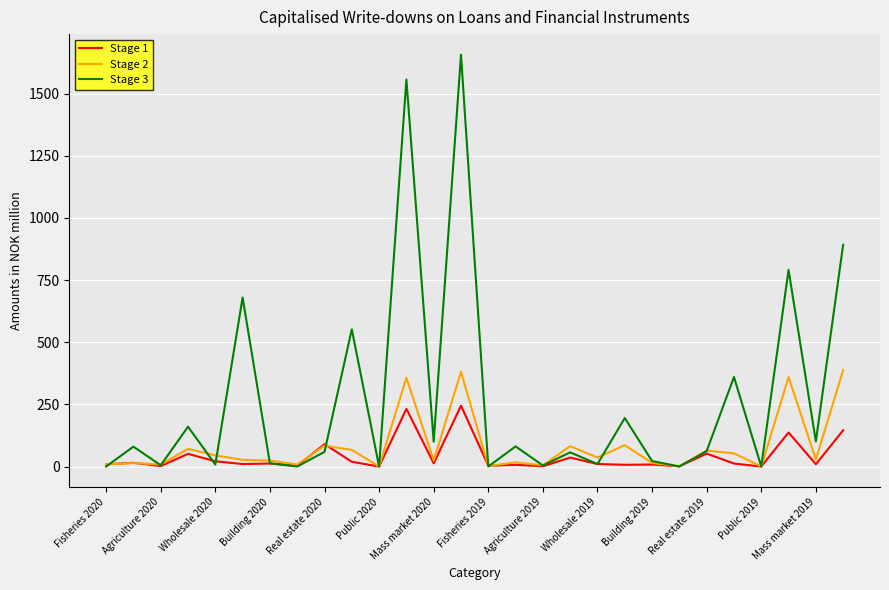

Is this an area chart (filled region under the line)?

No